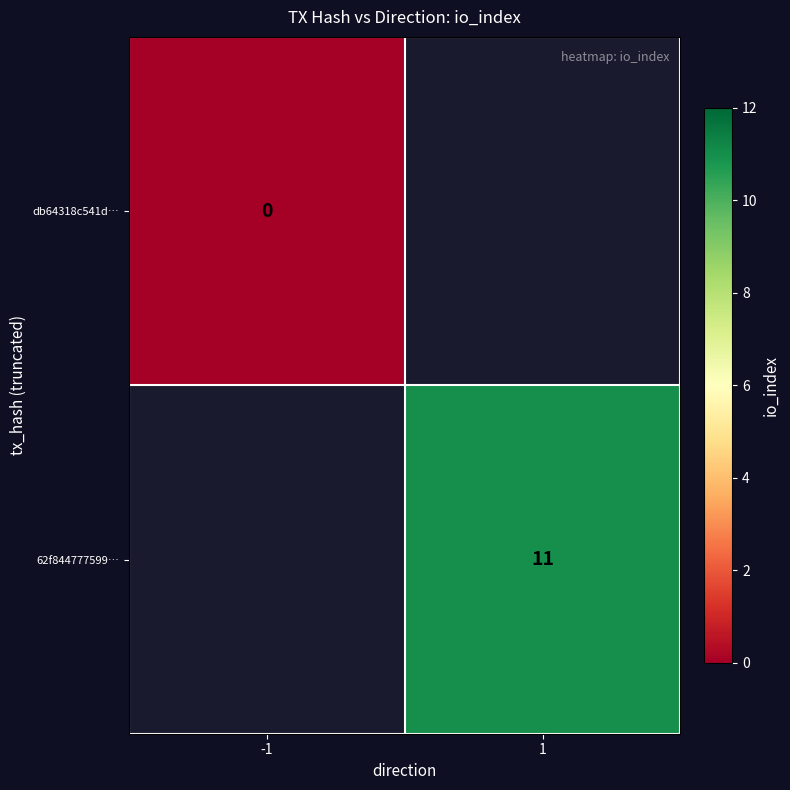

Is the value of db64318c541d… at -1 greater than the value of 62f844777599… at 1?

No